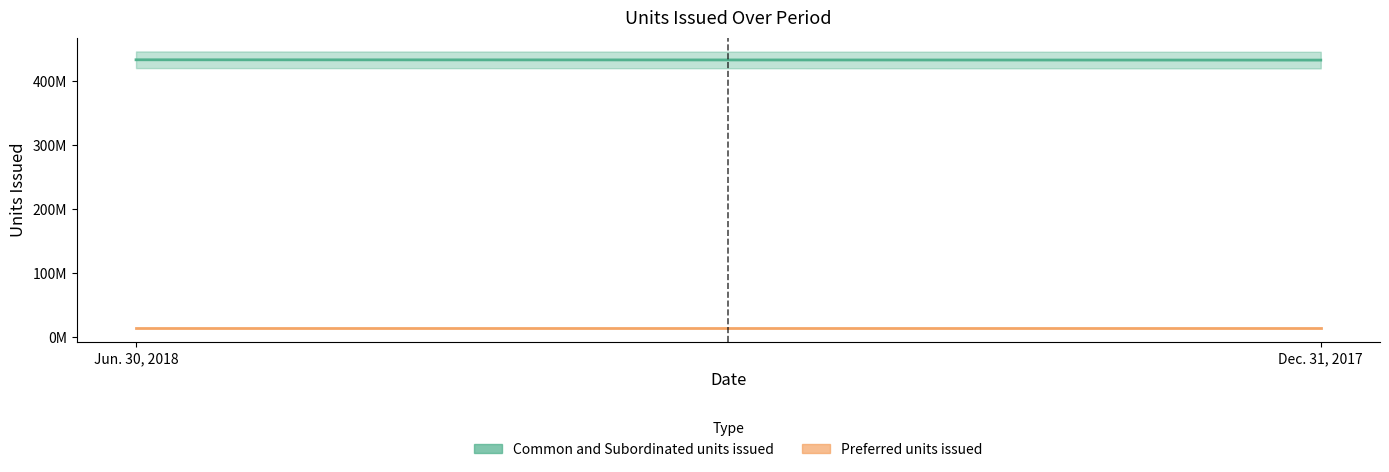

Rank the series by their average value, from highest to lowest.

Common and Subordinated units issued, Preferred units issued